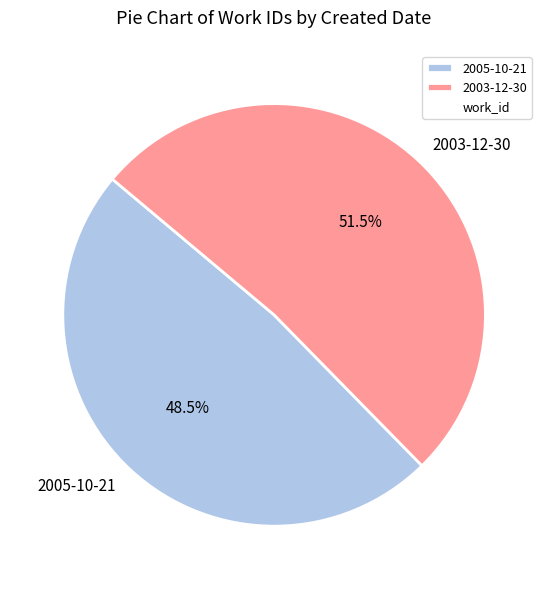

How many slices are in this pie chart?

2